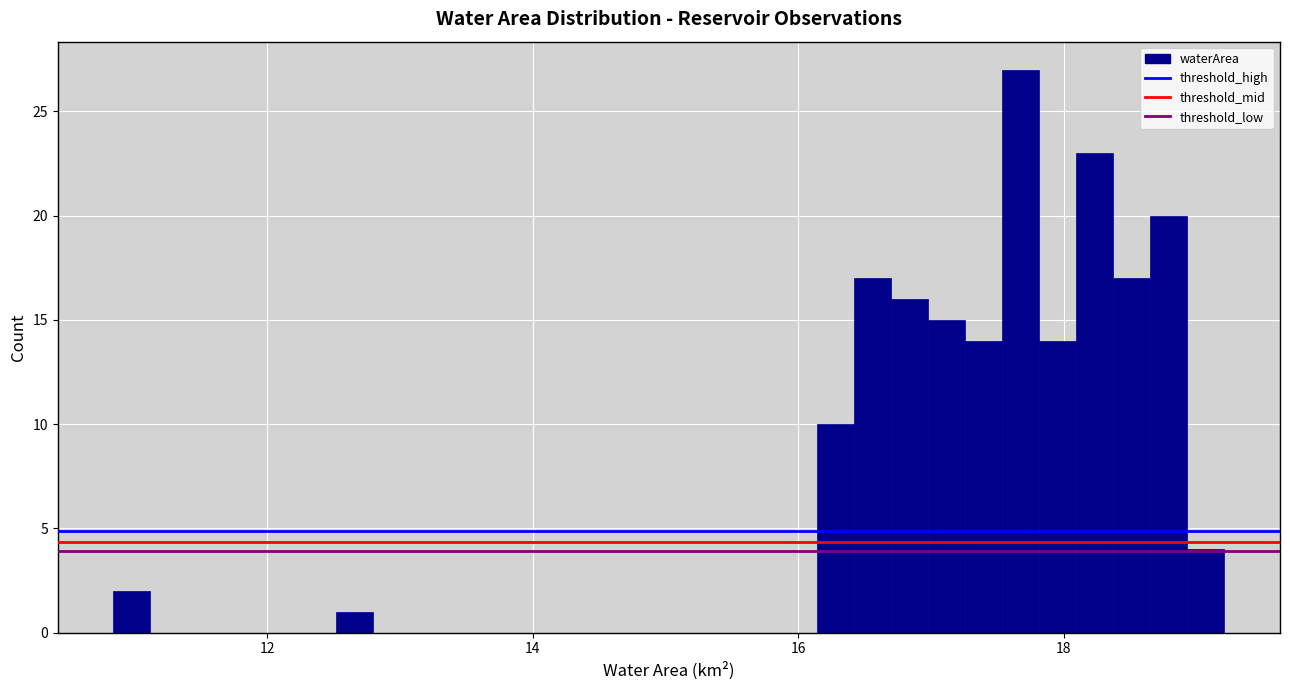

Around what value on the x-axis is the tallest bar? Give the approximate position of its centre, as read against the axis.

17.6